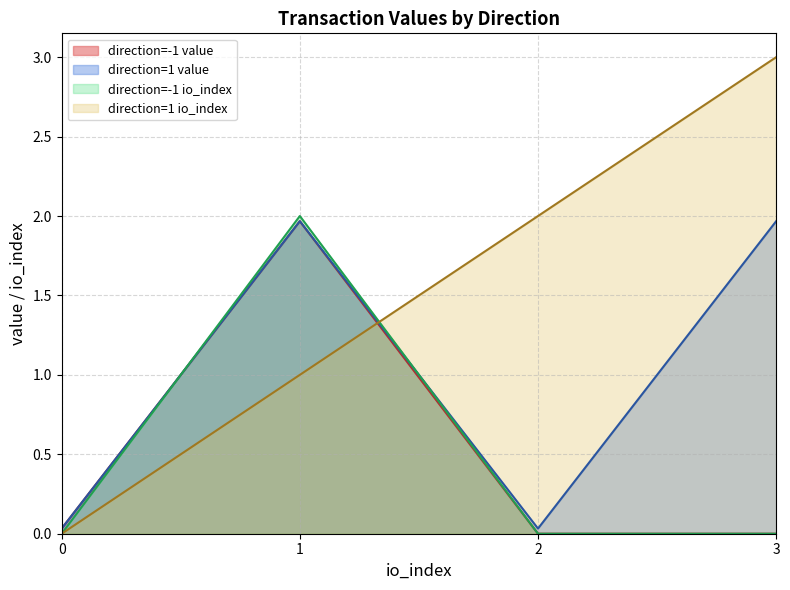

What is the sum of the value values at -1 and -1?

2.0